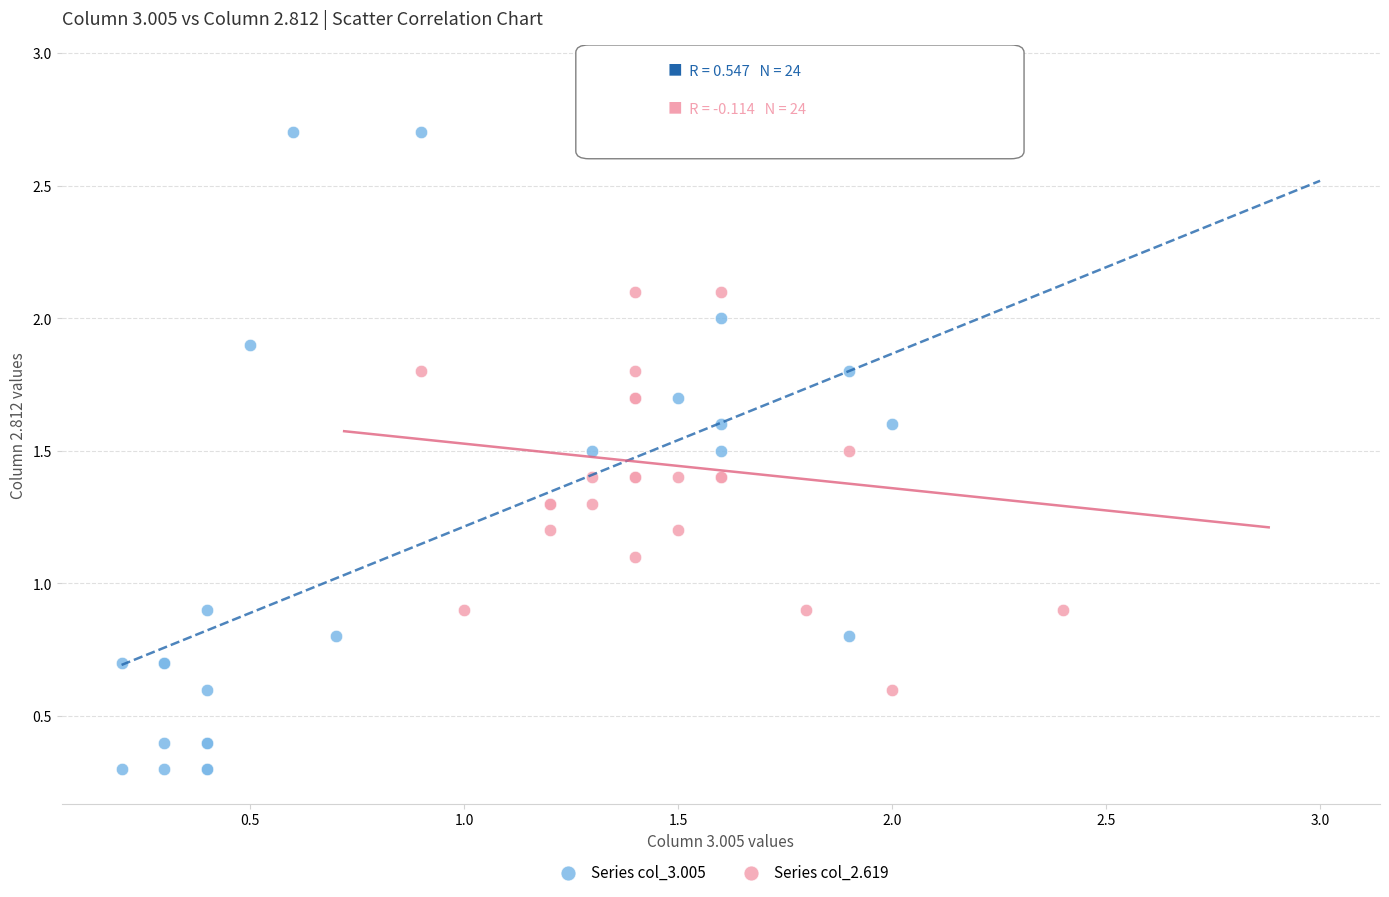

Which series contains the highest Y value?

Series col_2.619